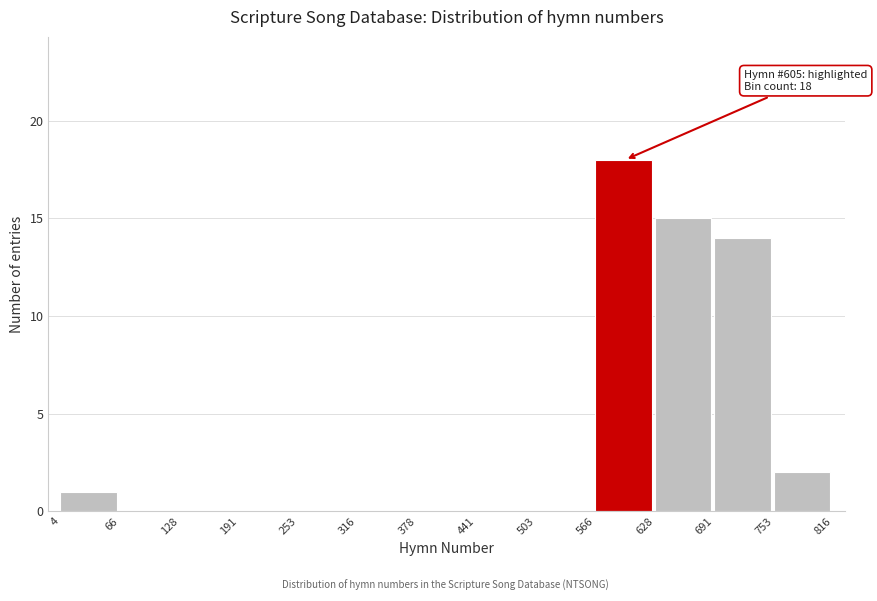

Which range on the x-axis has the tallest bar?

566 to 628